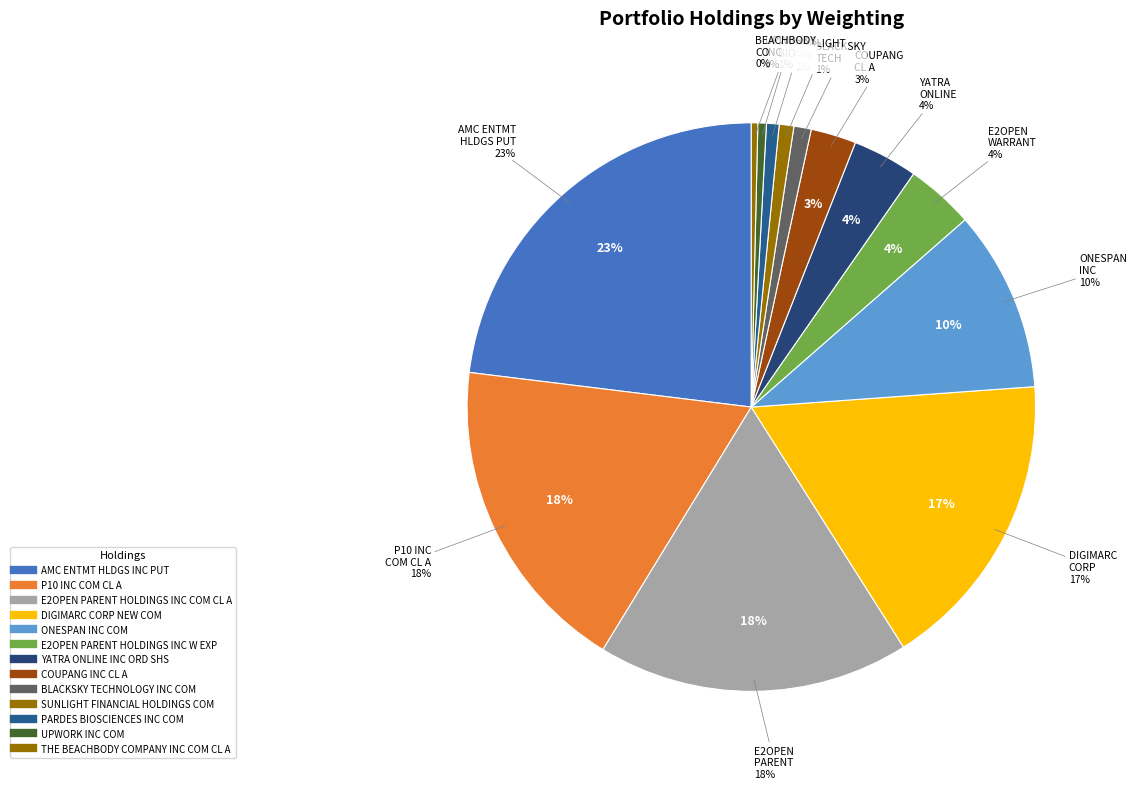

How many segments does this pie chart have?

13